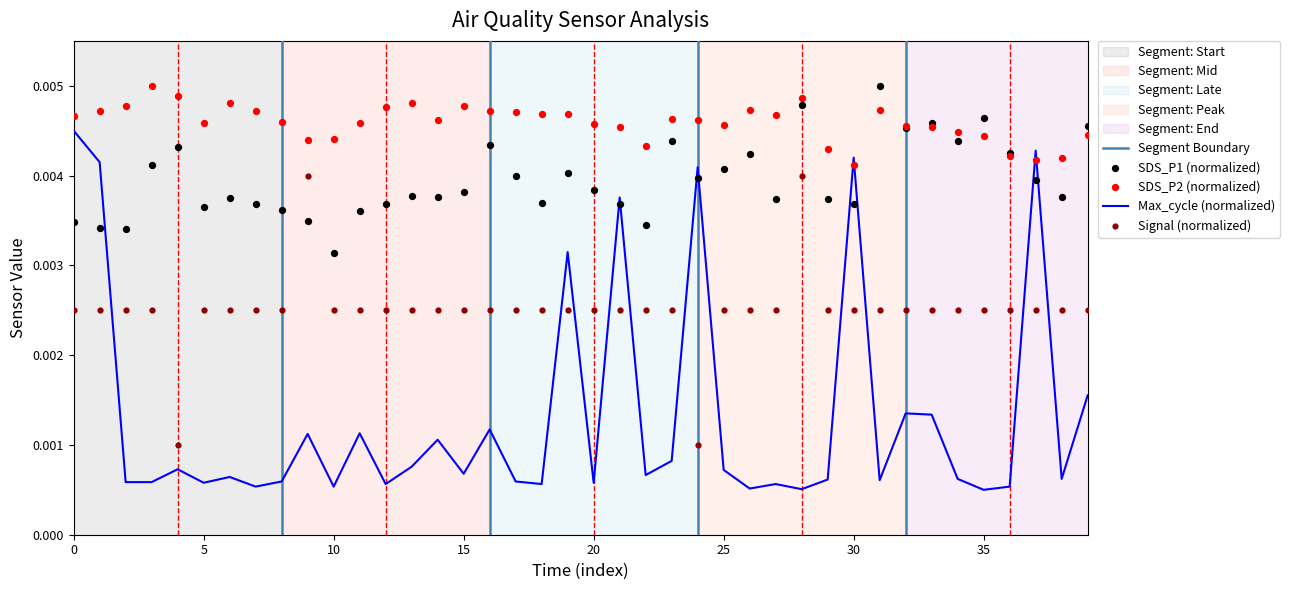

What are all the series names shown in the legend?

SDS_P1, SDS_P2, Max_cycle, Signal